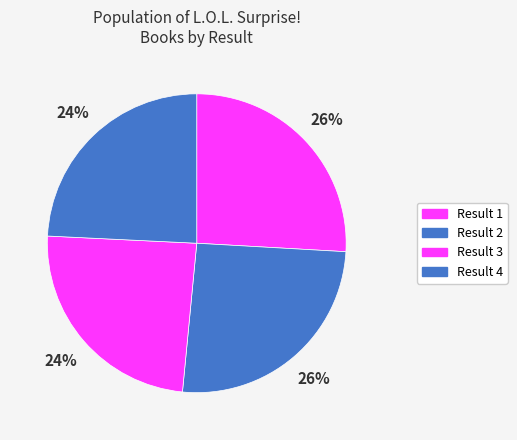

To the nearest percent, what is the difference between the largest and smallest slice percentages?

2%